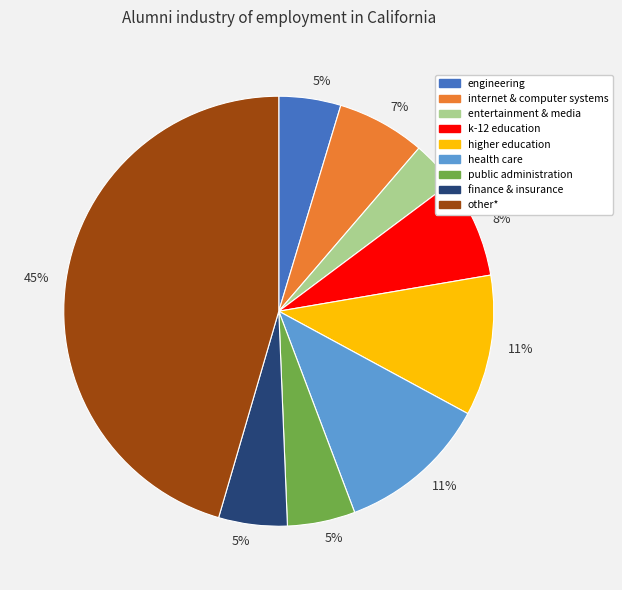

True or false: public administration accounts for 15% of the total.

False